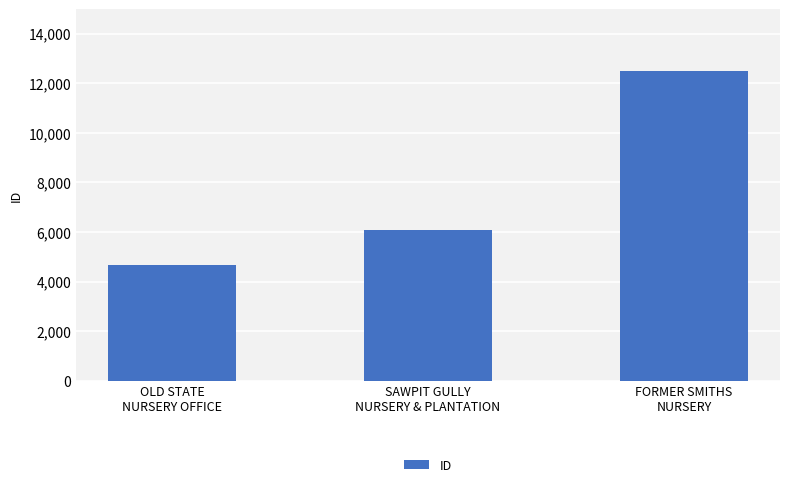

What is the label of the 1st bar from the right?

FORMER SMITHS
NURSERY